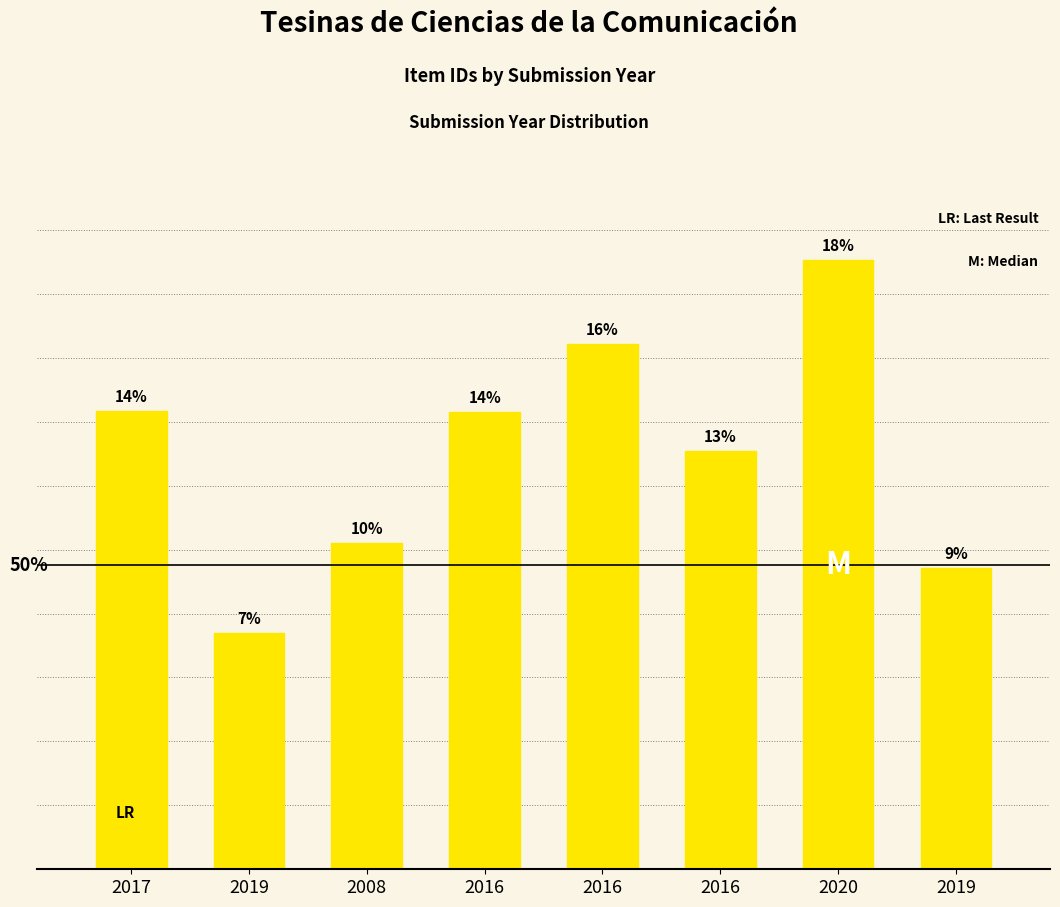

Are the bars horizontal?

No